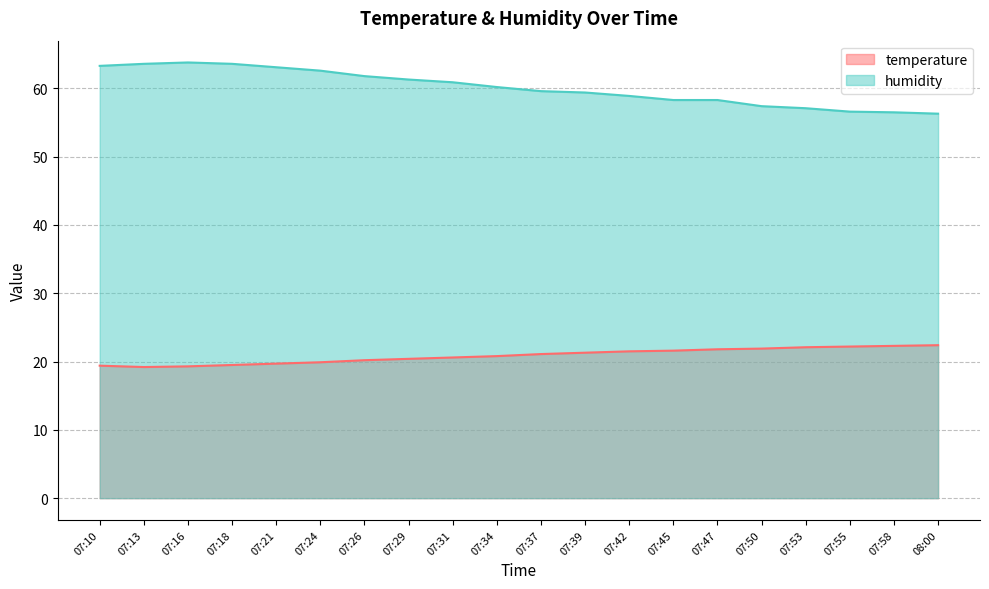

True or false: humidity has a value of 60.9 at 07:31.

True